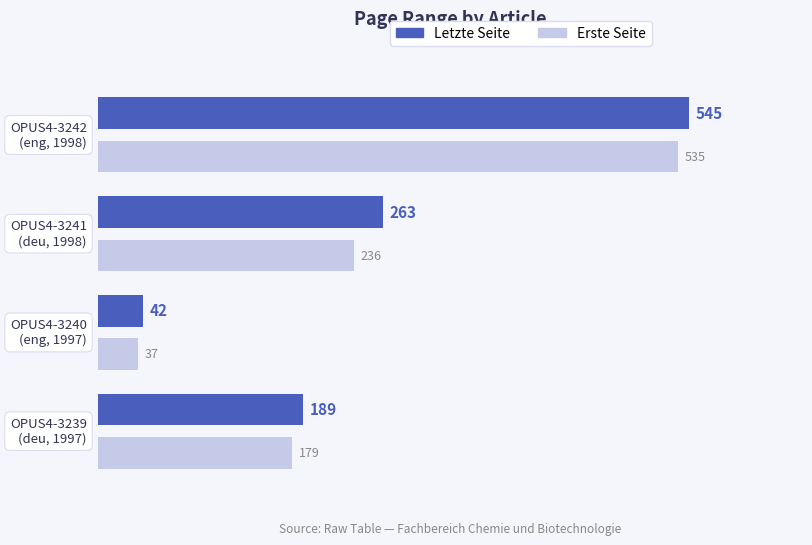

Count the Erste Seite values in the range 179 to 535.

3